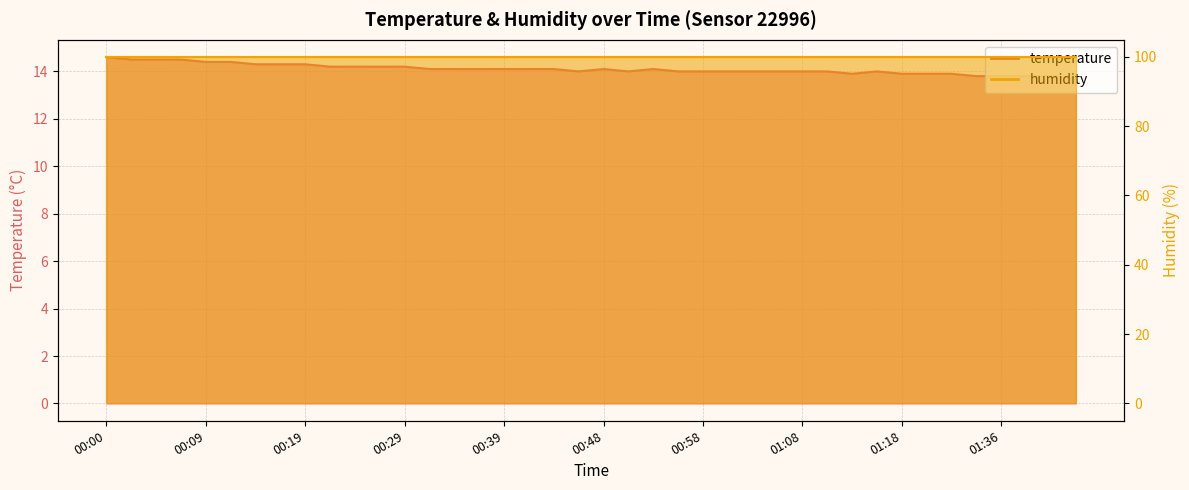

Between 00:43 and 00:31, which is larger?

00:43